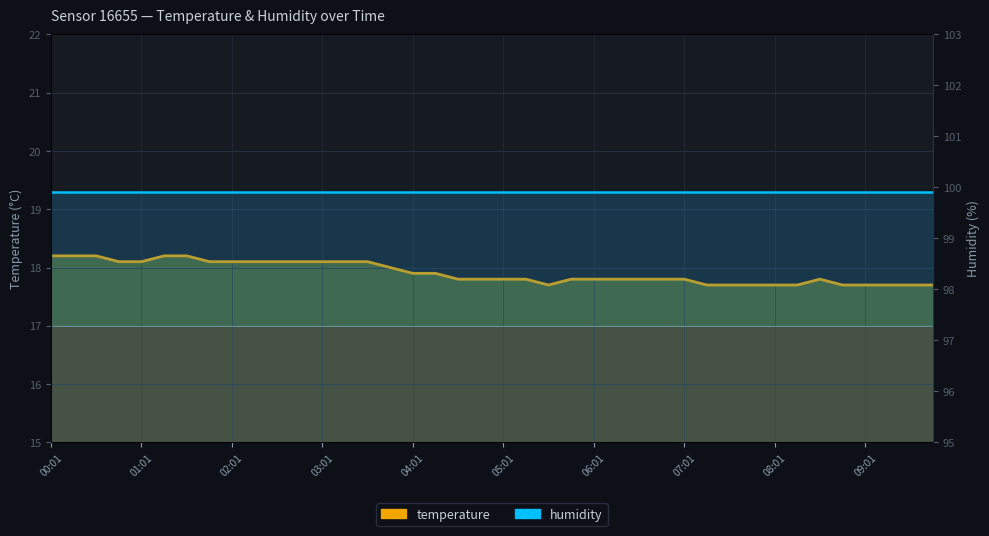

At how many categories does at least one series exceed 39?

40